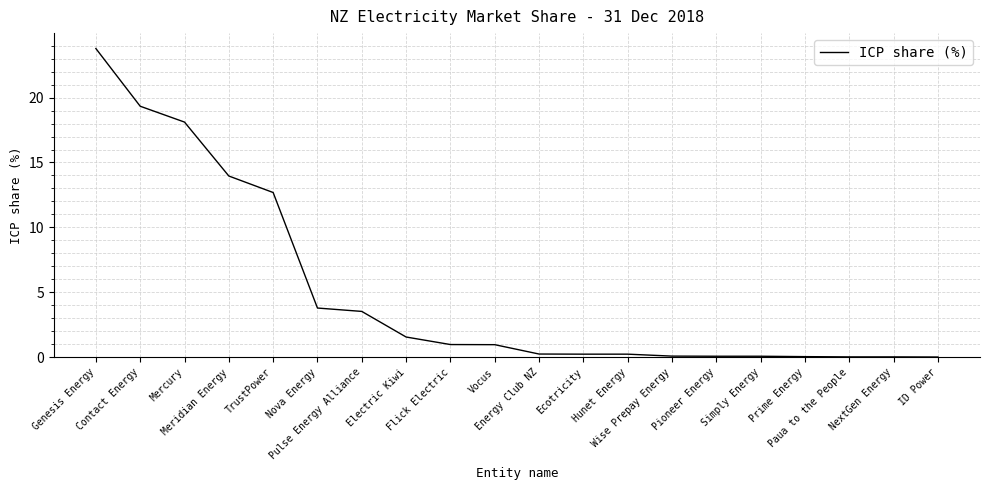

What is the change in value from Hunet Energy to Pioneer Energy?

-0.2